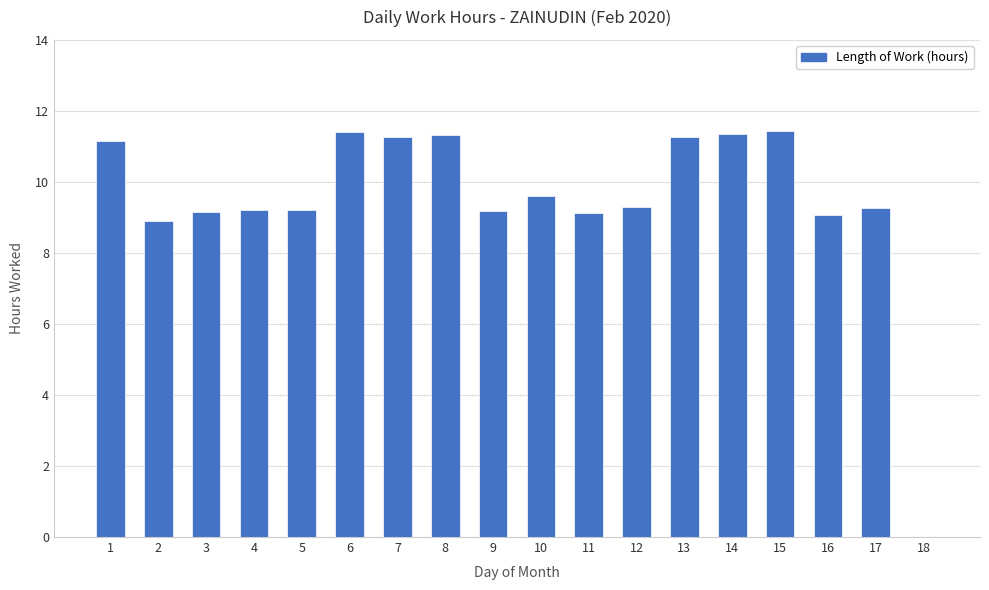

Is it true that the value at 17 is 9.3?

True